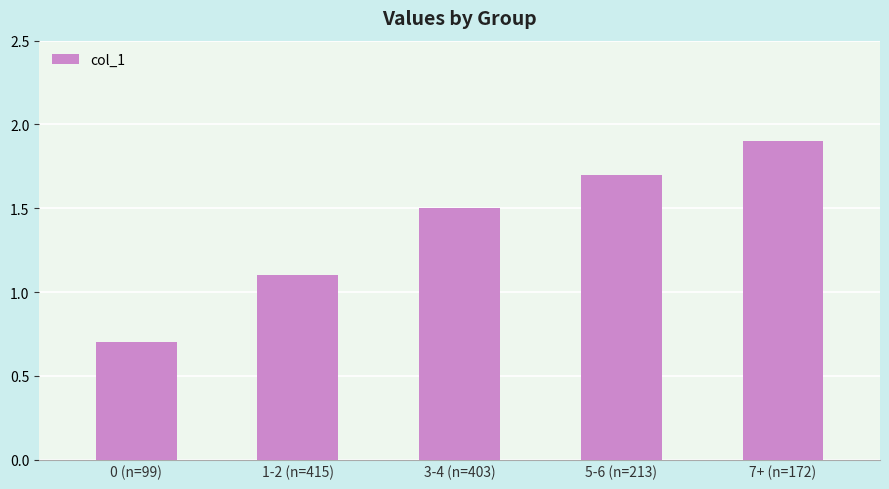

List the labels in order of value, largest first.

7+ (n=172), 5-6 (n=213), 3-4 (n=403), 1-2 (n=415), 0 (n=99)